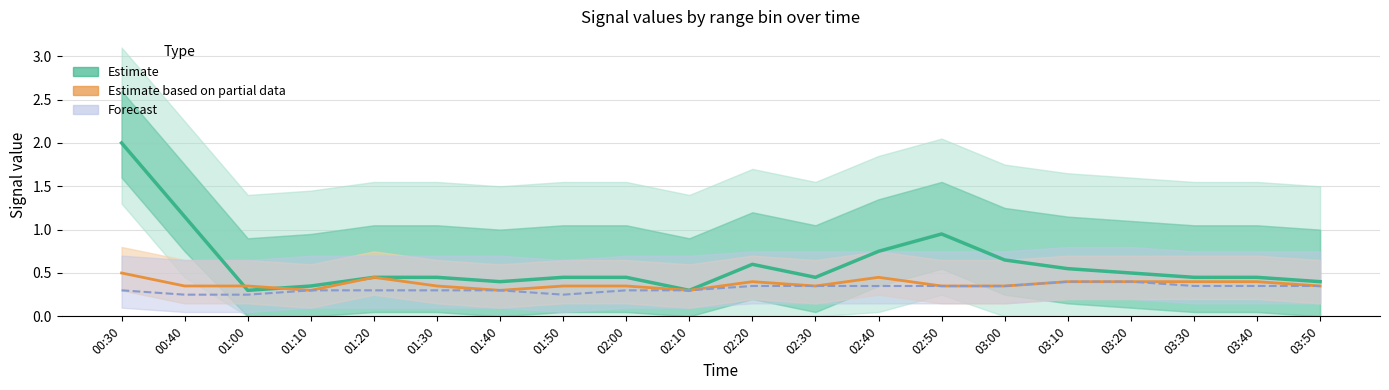

What is the value of the 10.024 point at the 11th from the left?

0.3